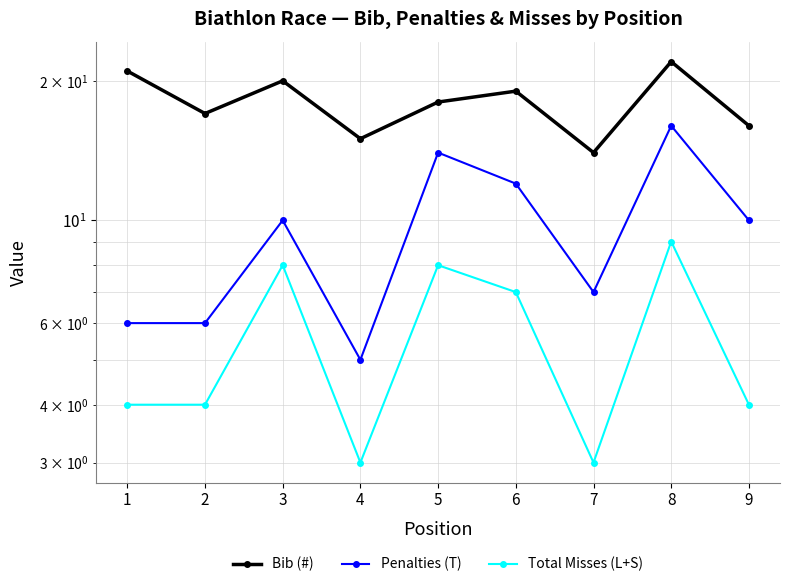

At which label does Penalties (T) reach its peak?

8